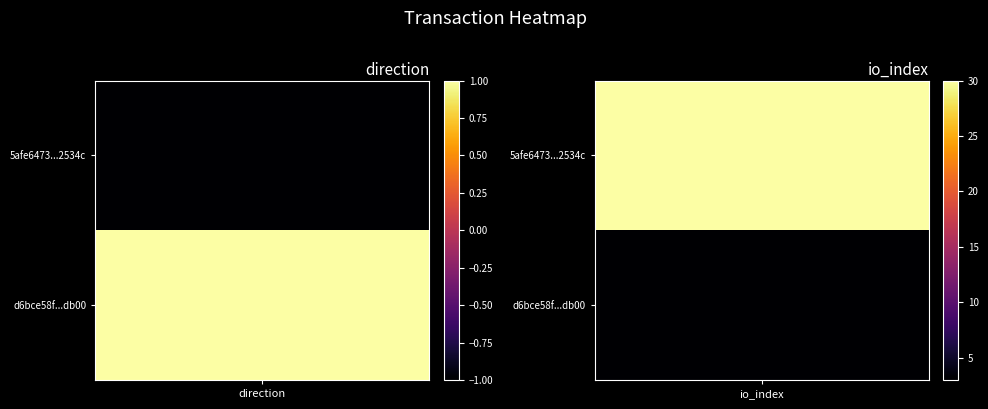

What is the average value of the 5afe6473c4441631df30e89eaee0a6884d2534c series?

14